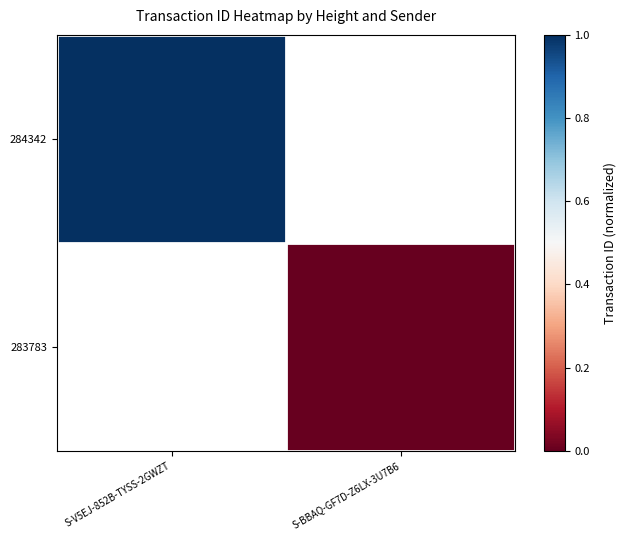

Which series has the largest range (max minus min)?

284342